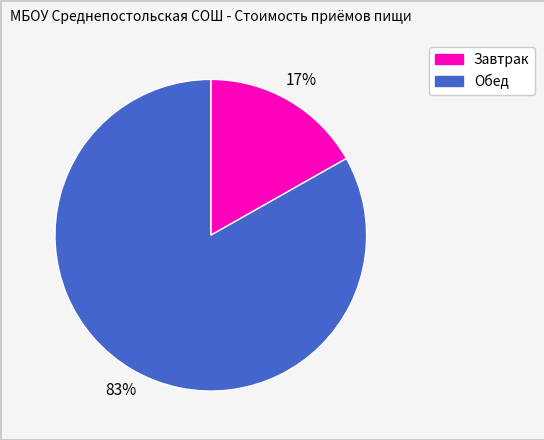

What percentage is the Завтрак slice, to the nearest percent?

17%